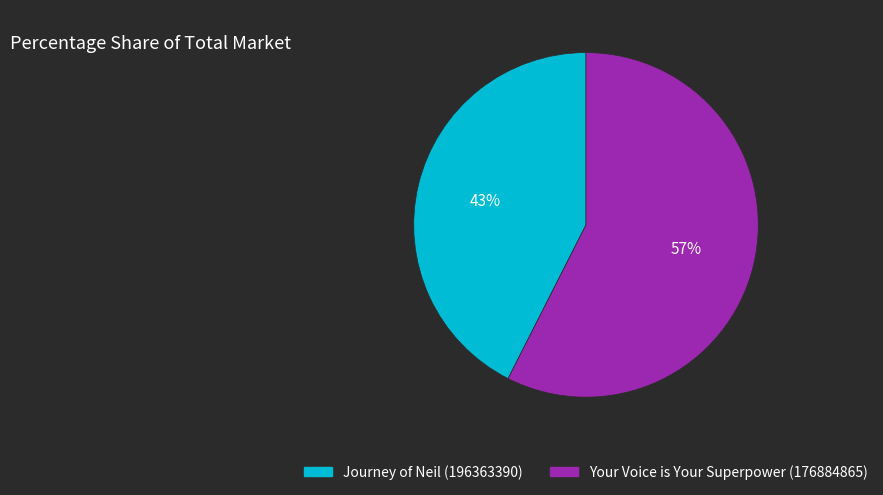

Is there a majority slice in this chart?

Yes